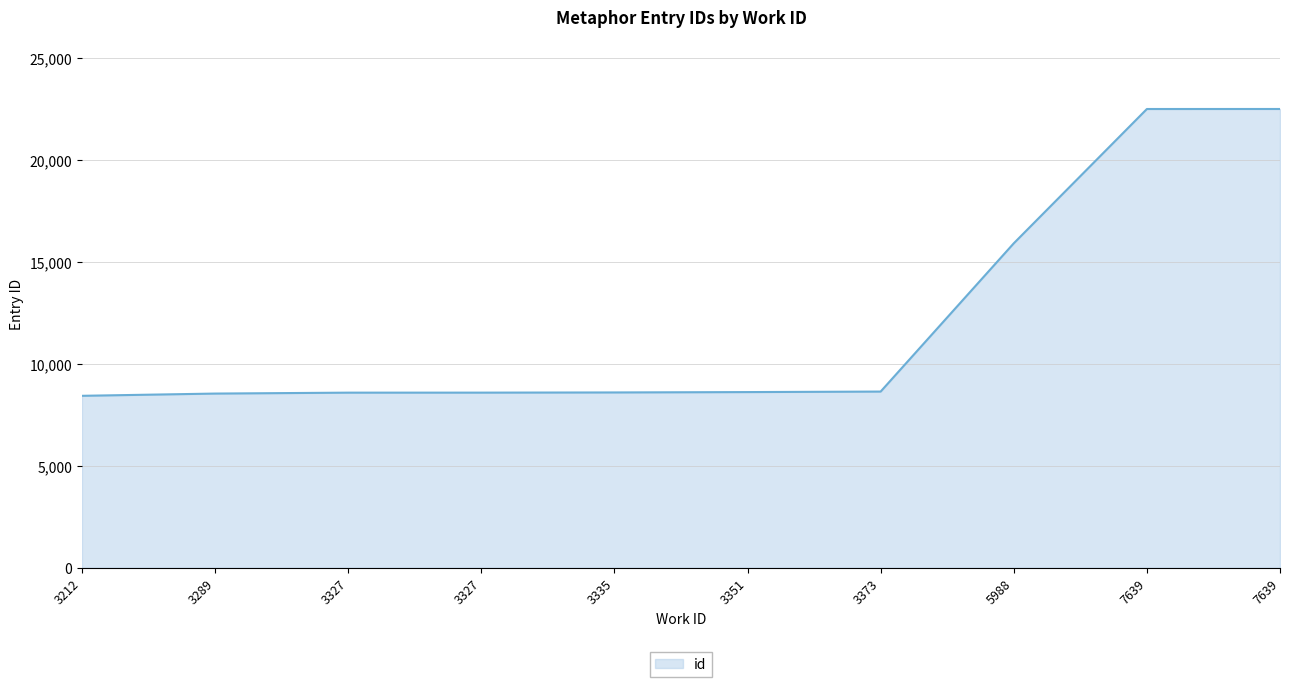

How many lines are shown in the chart?

1